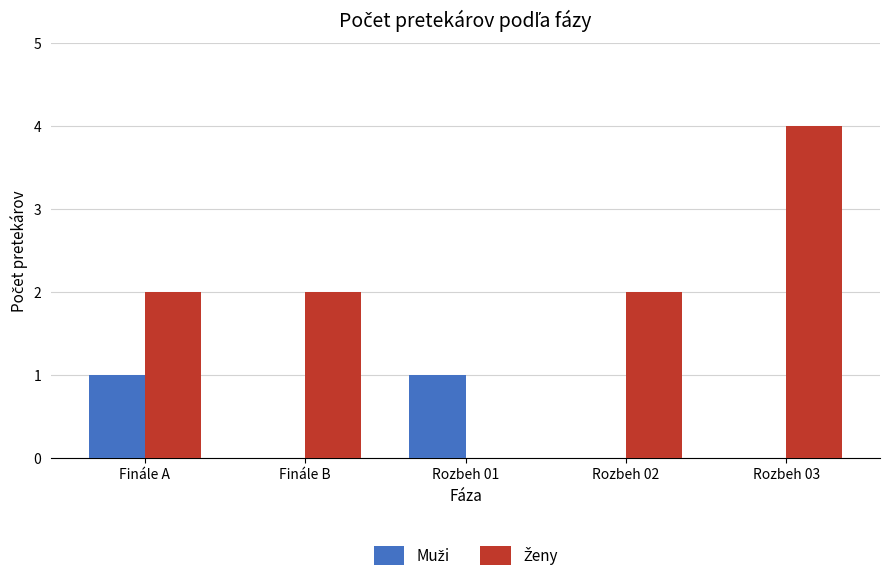

What is the total value across all series at Finále A?

3